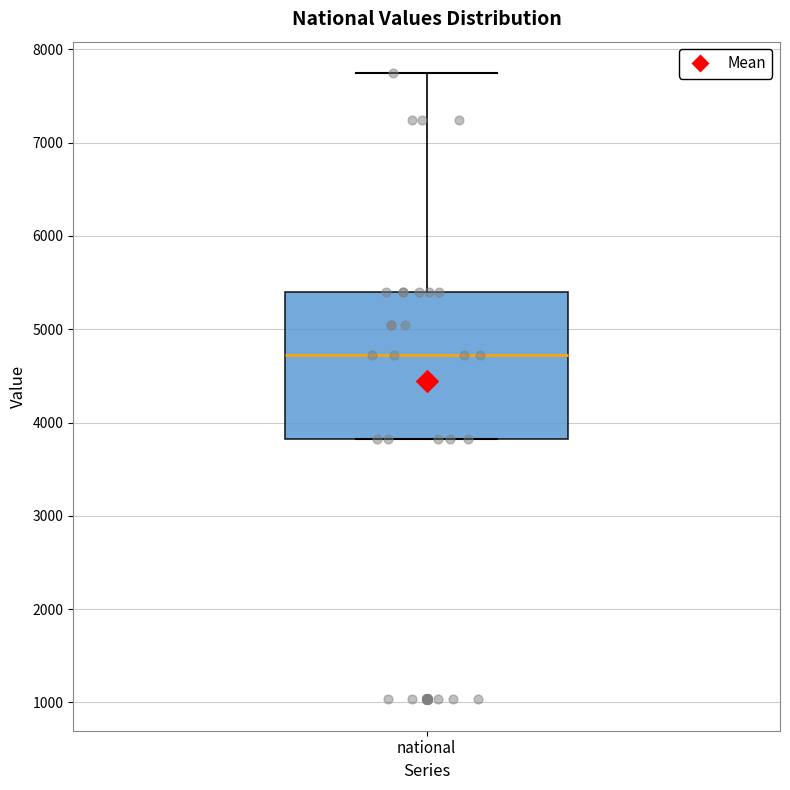

Read this box plot against the y-axis: the position of the median line, the range covered by the box, and the ends of both whiskers. The values are not printed on the chart, so give them approximately, as read against the axis.

median 4700, box 3800 to 5400, whiskers 3800 to 7700